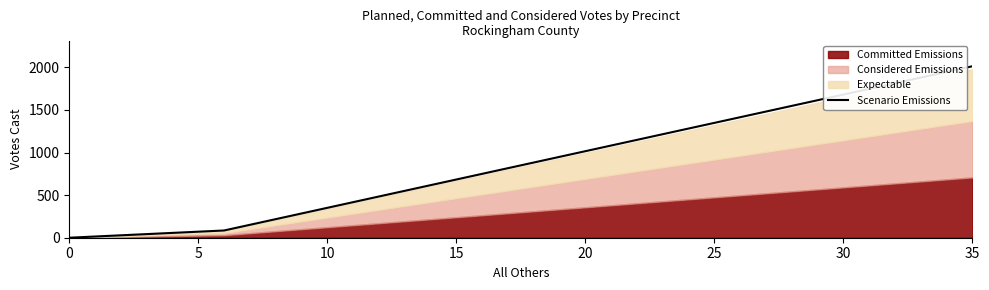

How many data points does each series have?

3